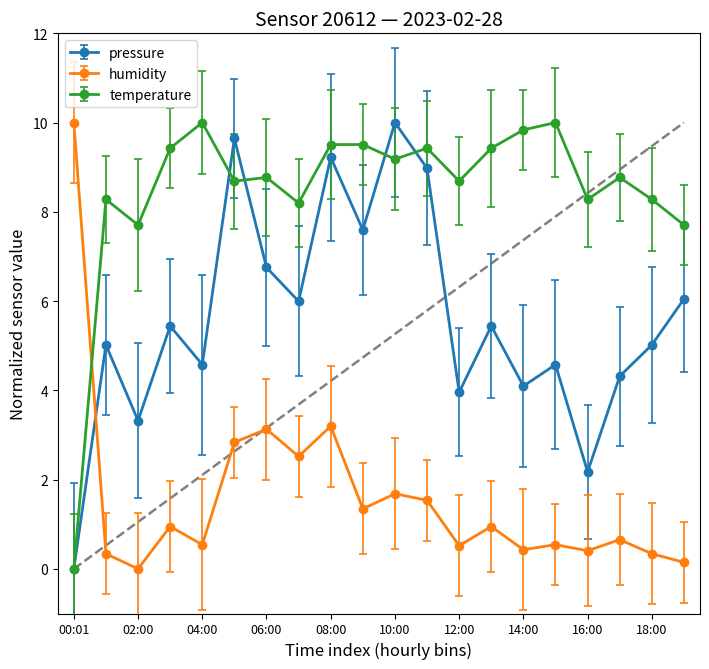

What is the value of the temperature point at the 4th from the left?

9.4